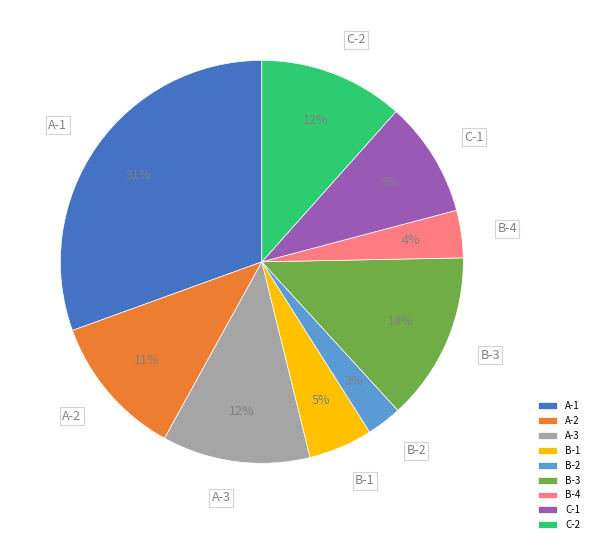

Is the sum of C-2 and B-2 greater than half?

No